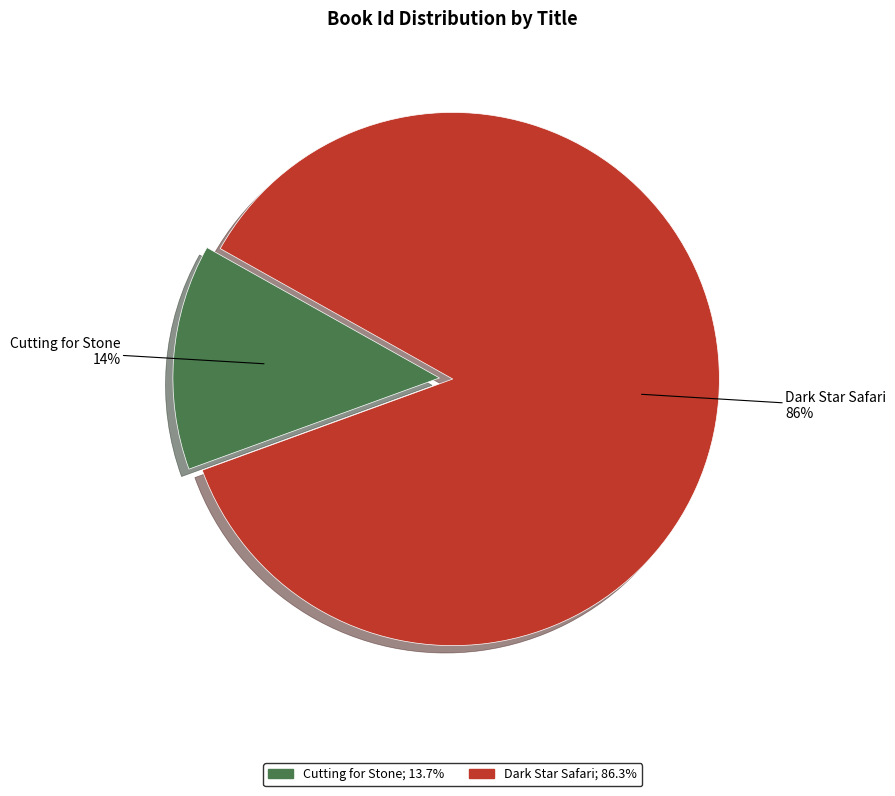

How many segments does this pie chart have?

2